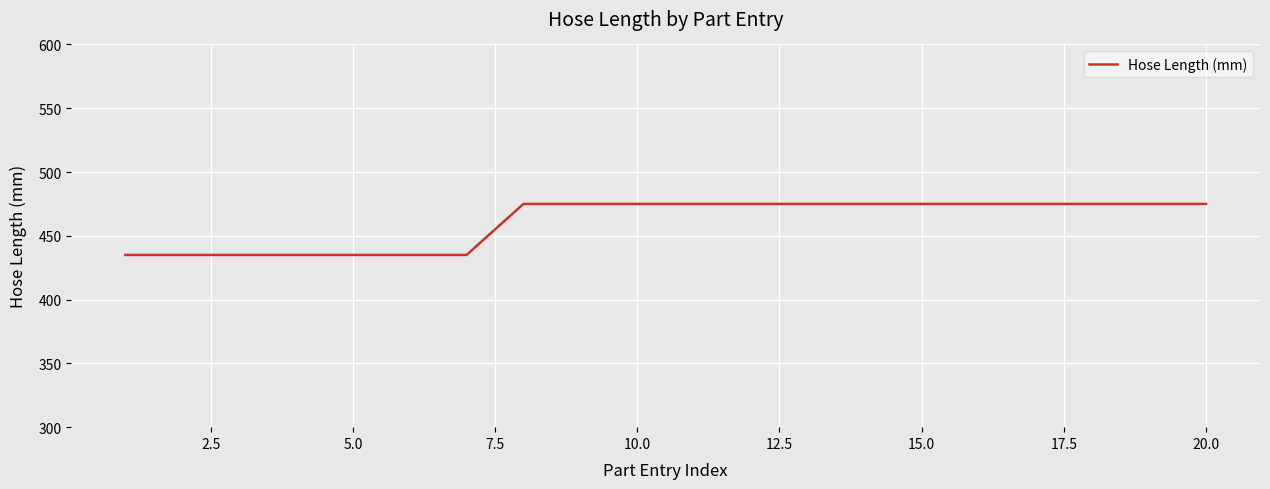

What is the minimum value shown in the chart?

435